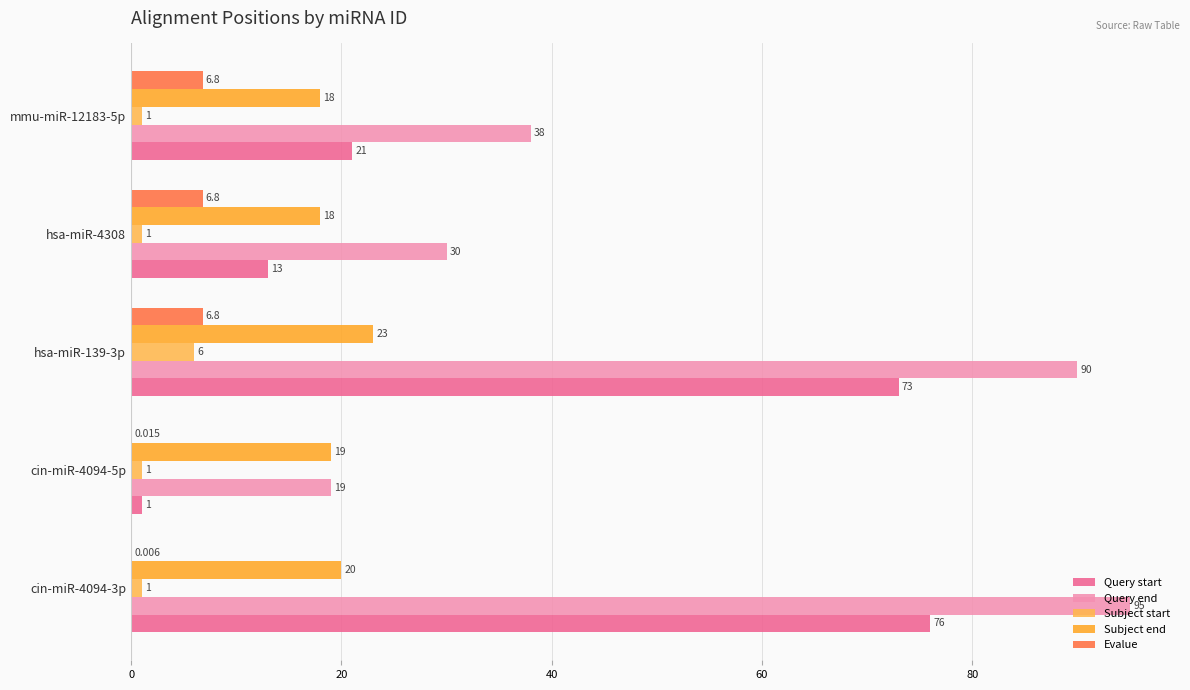

Which series has the largest total across all categories?

Query end